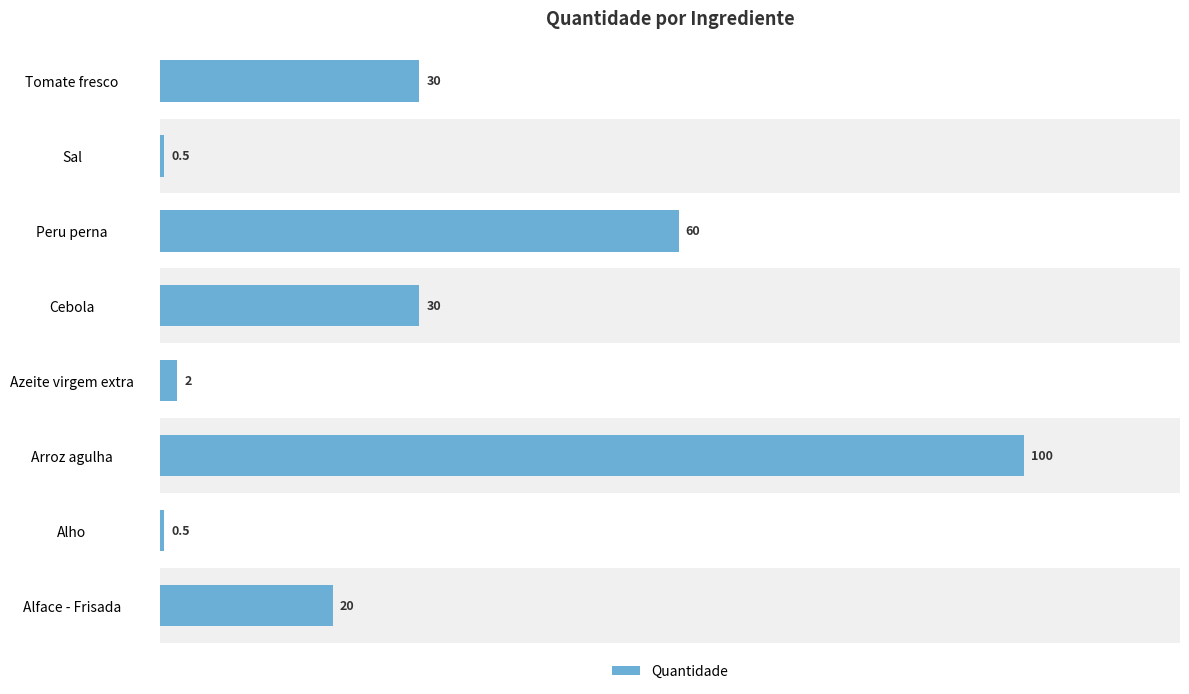

True or false: the data shows 100.0 at Arroz agulha.

True